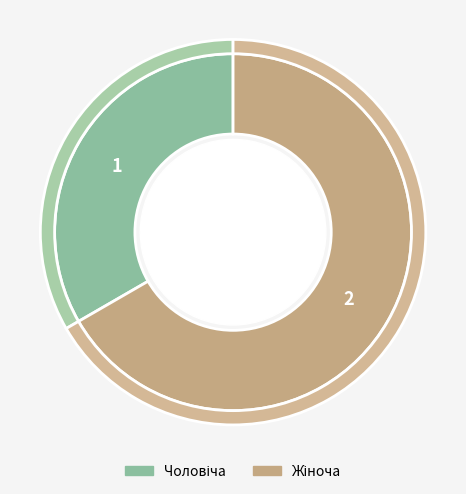

Which category accounts for the majority?

Жіноча